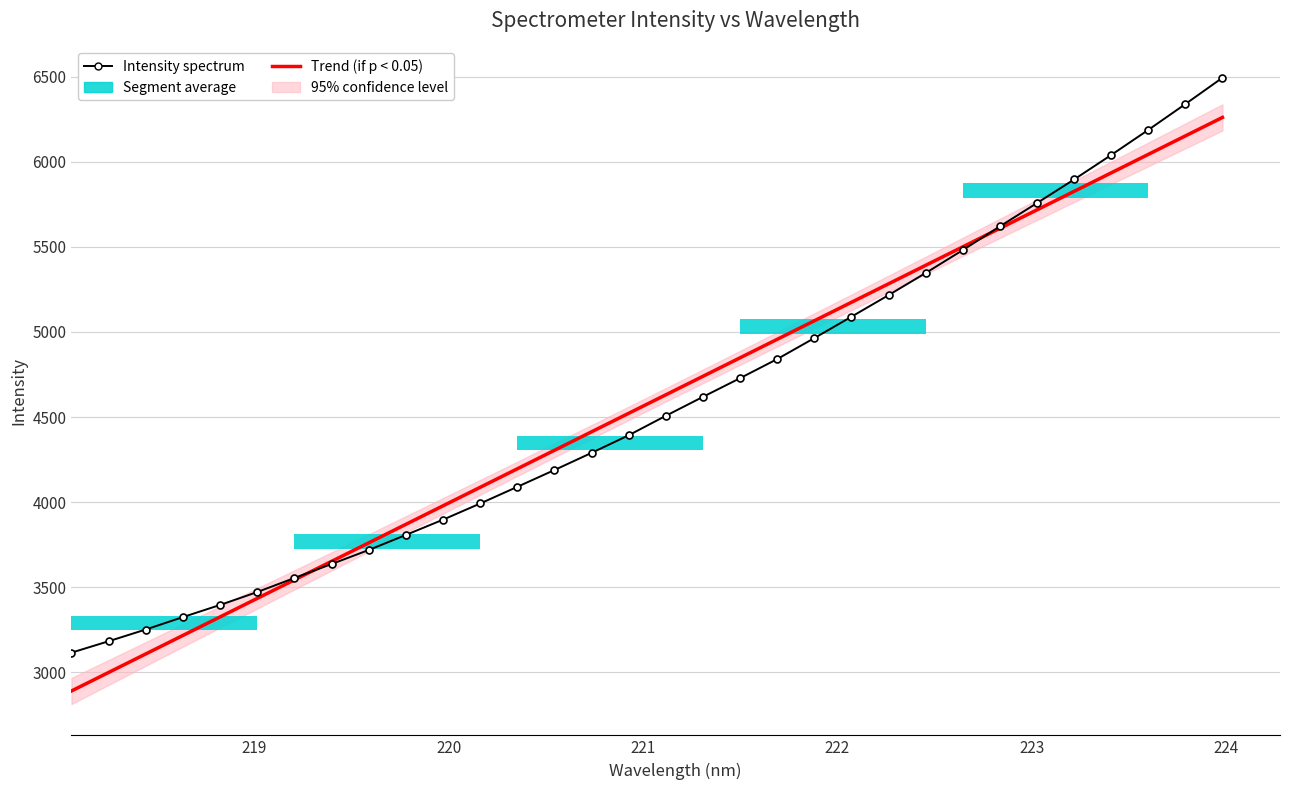

How many bars are there in each group?

2